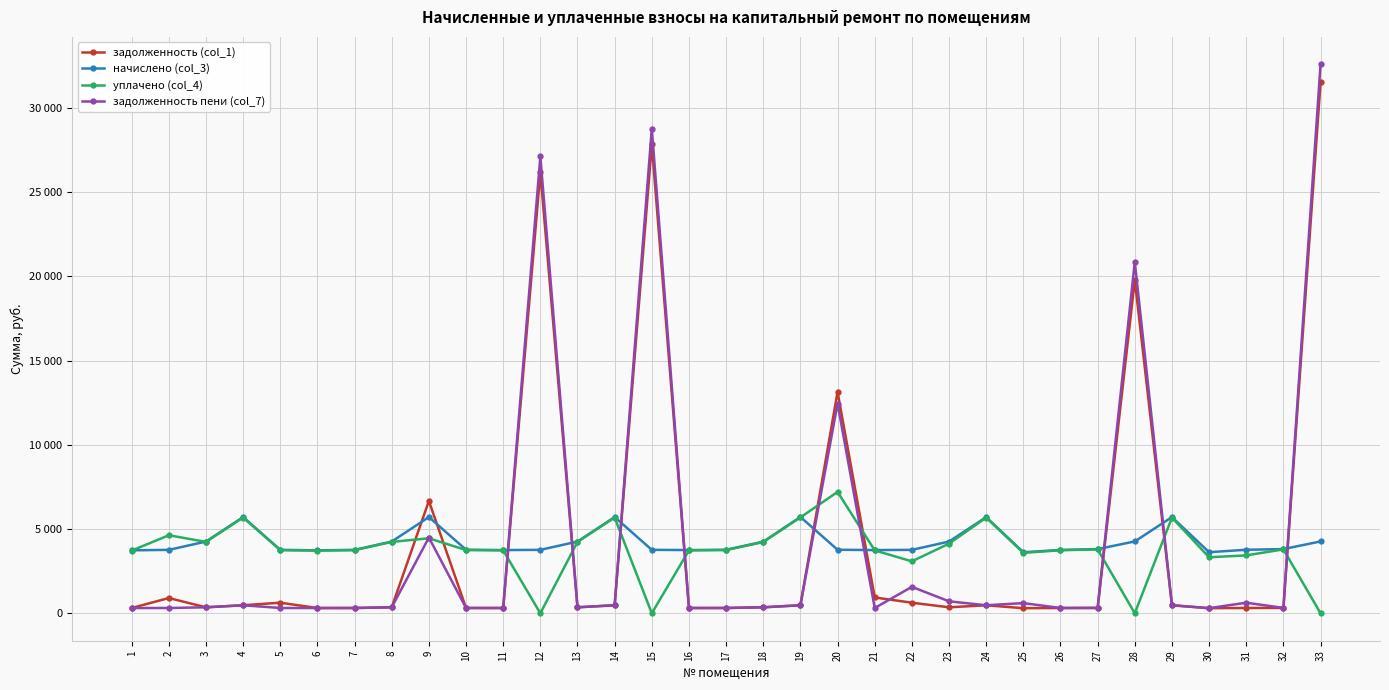

What is the value of the уплачено (col_4) point at the 8th from the left?

4235.1